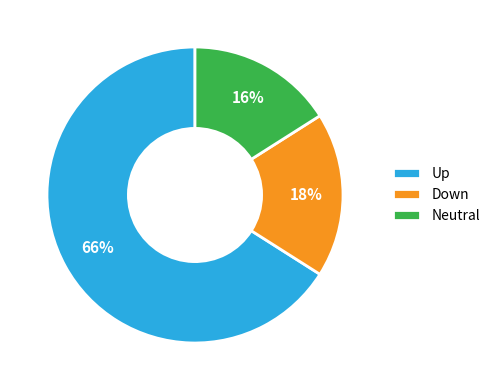

Count the number of slices in the pie.

3